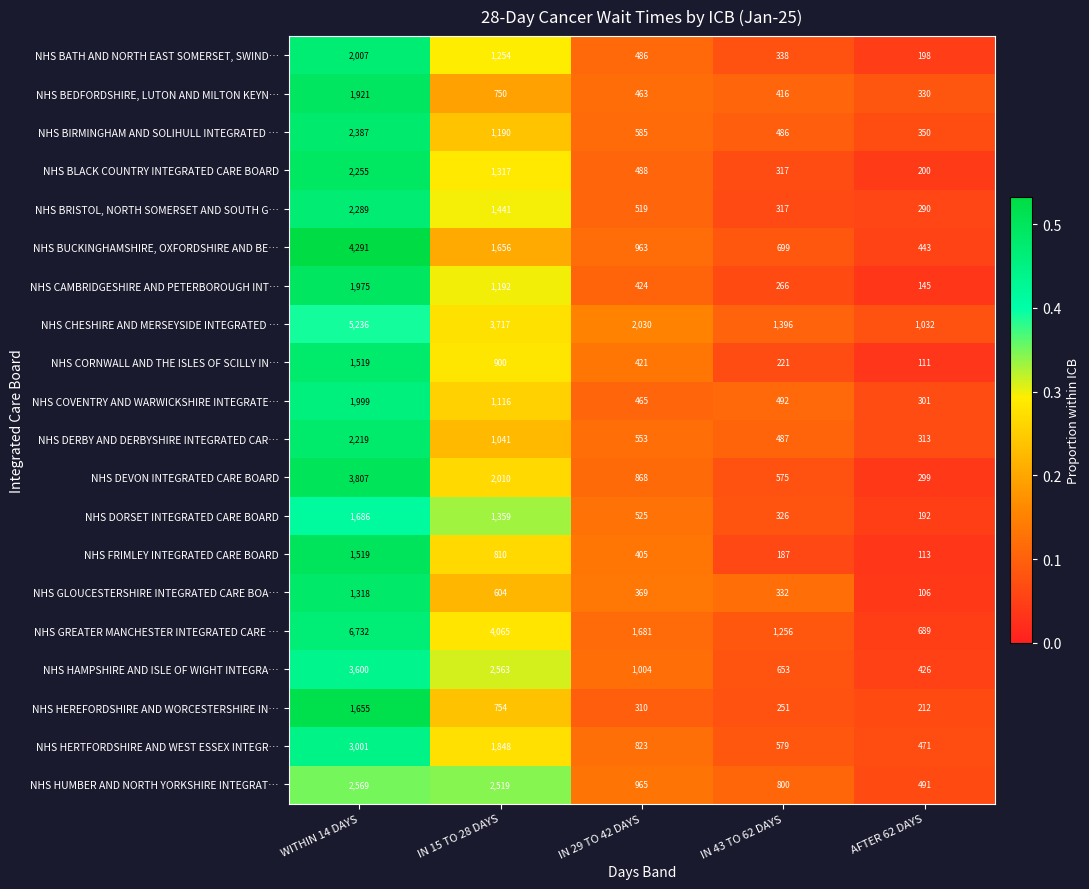

Which series changed the most between IN 29 TO 42 DAYS and IN 43 TO 62 DAYS?

NHS CHESHIRE AND MERSEYSIDE INTEGRATED …